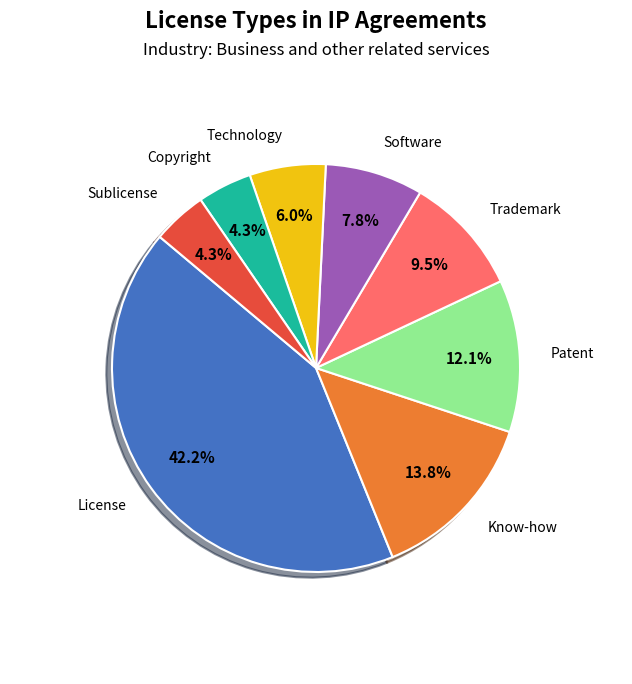

Does any single category account for the majority?

No